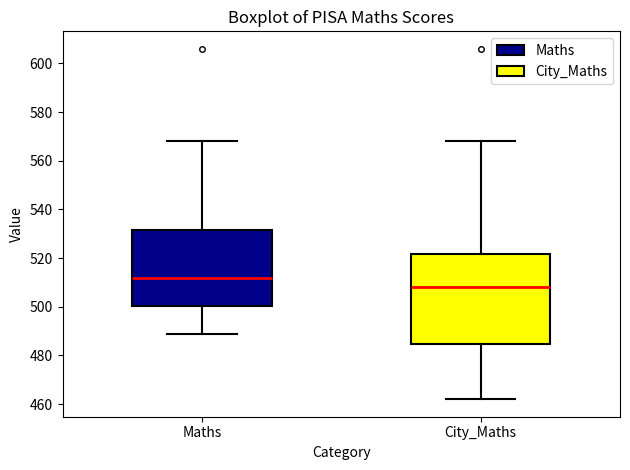

Where does the upper whisker of the box for City_Maths end on the y-axis? The values are not printed on the chart, so give them approximately, as read against the axis.

568